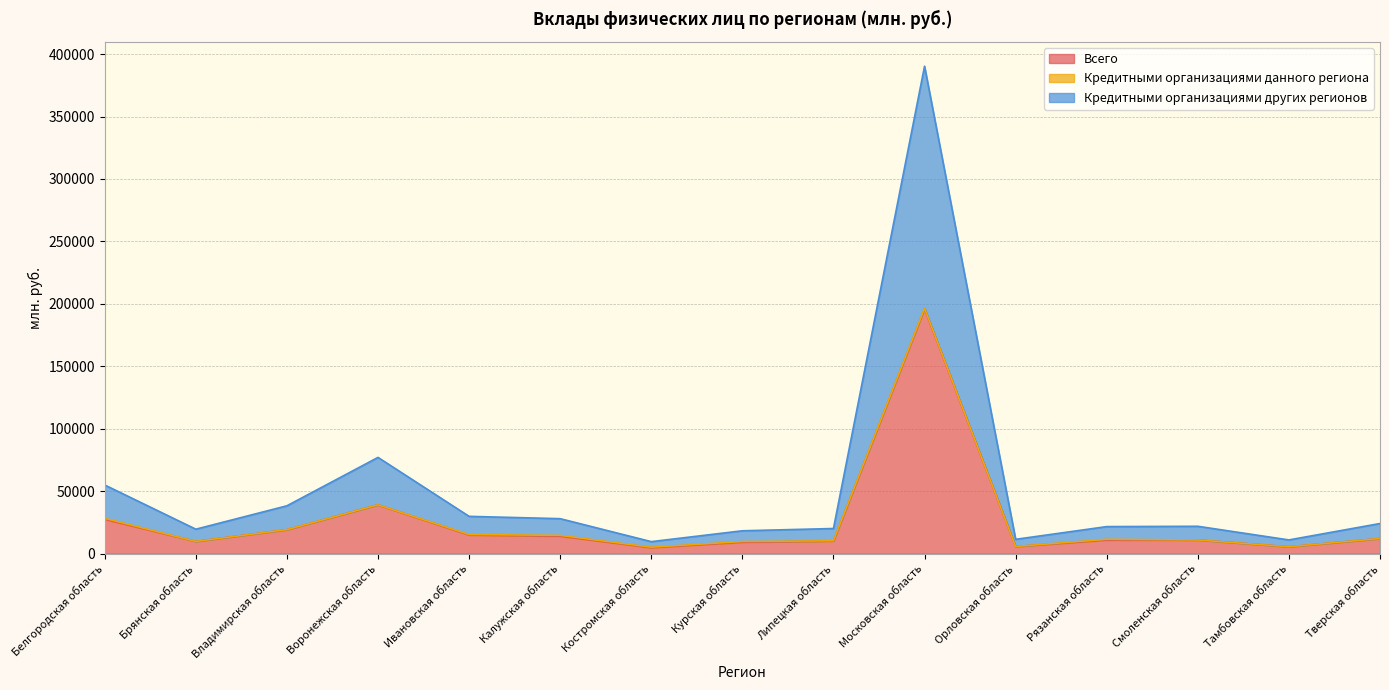

Is it true that Всего equals 12113 at Тверская область?

True